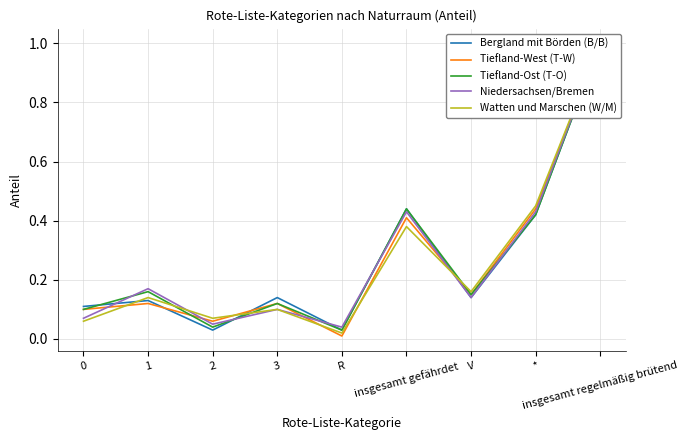

What is the maximum value shown in the chart?

1.0